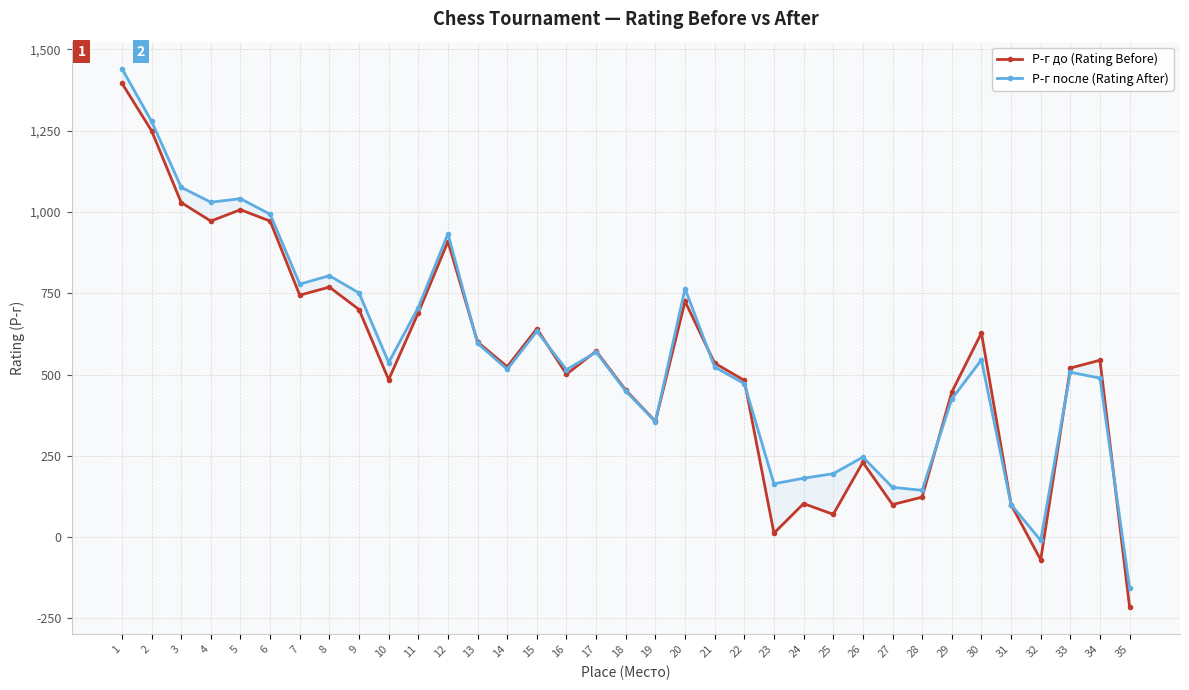

What is the difference between the Р-г до (Rating Before) values at 6 and 9?

272